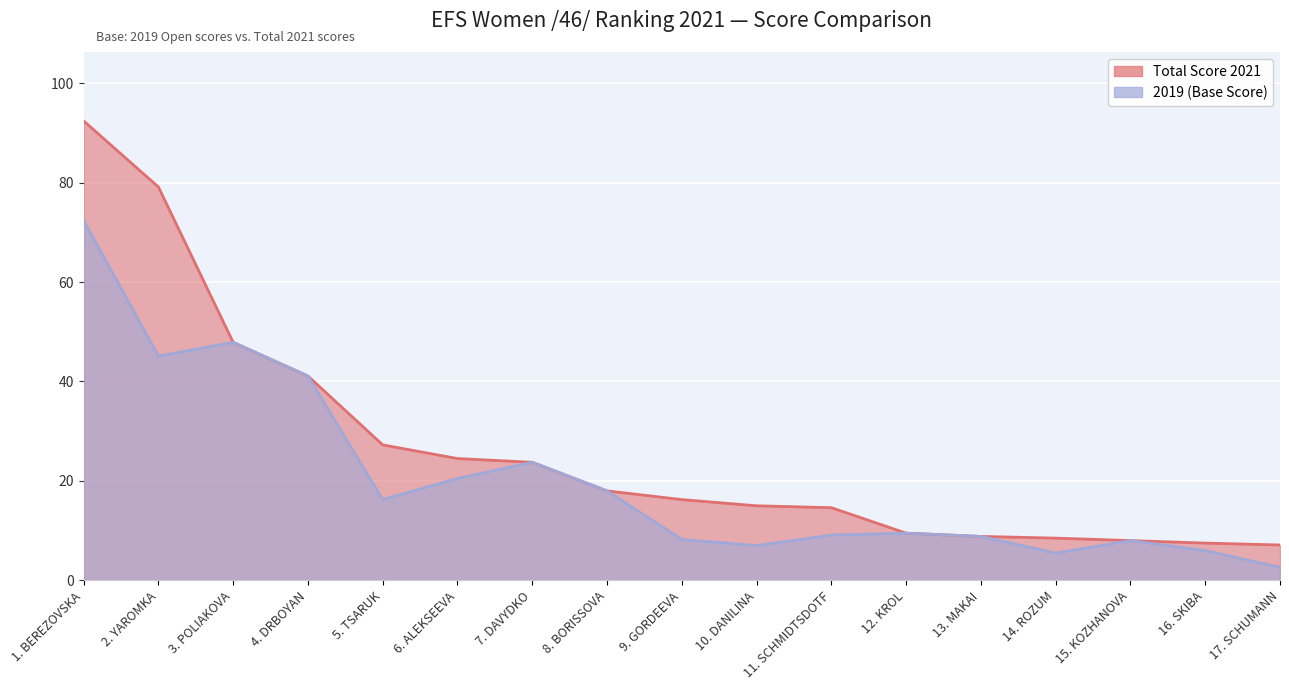

At how many categories does at least one series exceed 86?

1